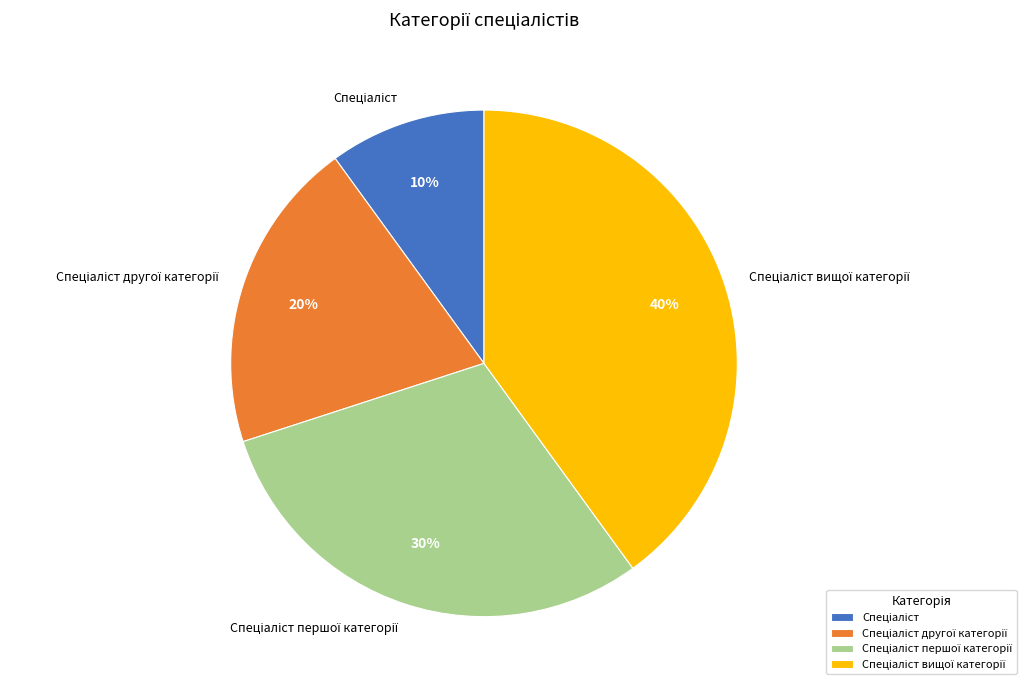

To the nearest percent, what is the average slice percentage?

25%